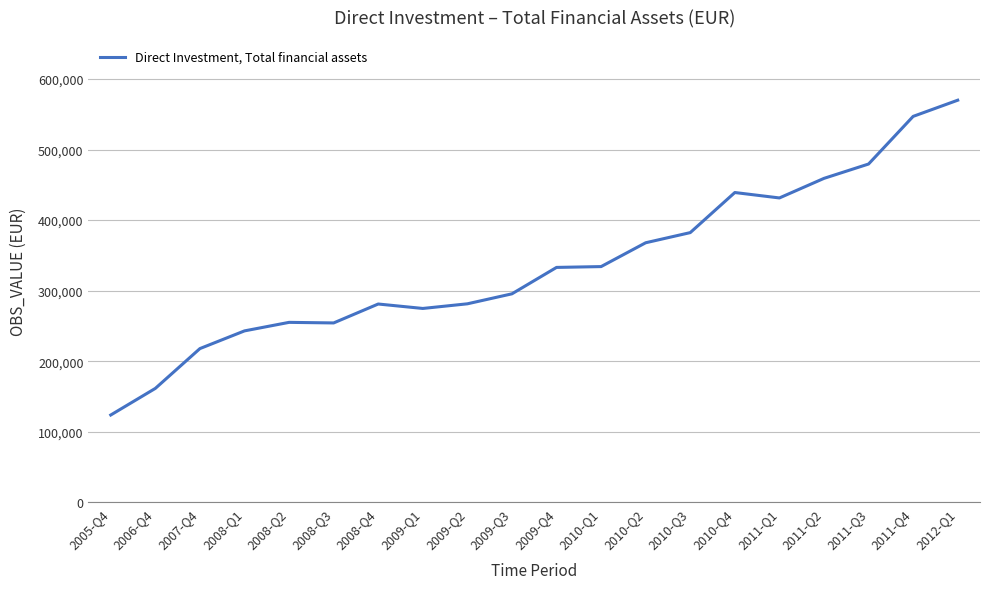

What is the difference between the values at 2008-Q2 and 2012-Q1?

314715.2